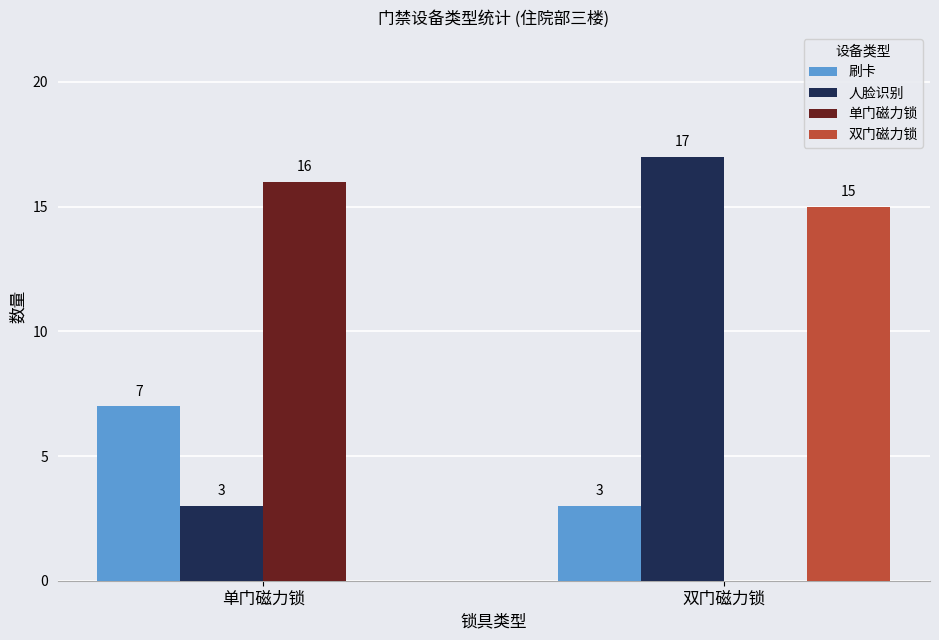

What are all the series names shown in the legend?

刷卡, 人脸识别, 单门磁力锁, 双门磁力锁